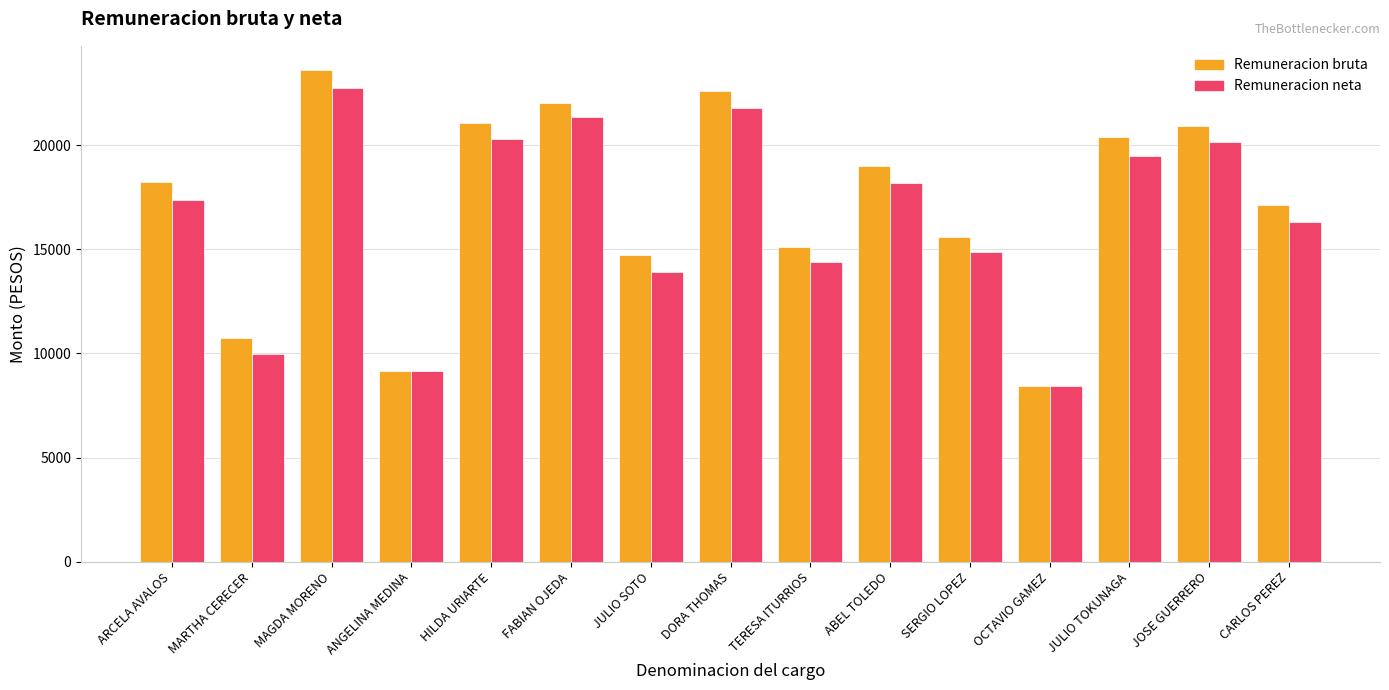

What is the spread (max minus min) of values at JOSE GUERRERO?

734.0